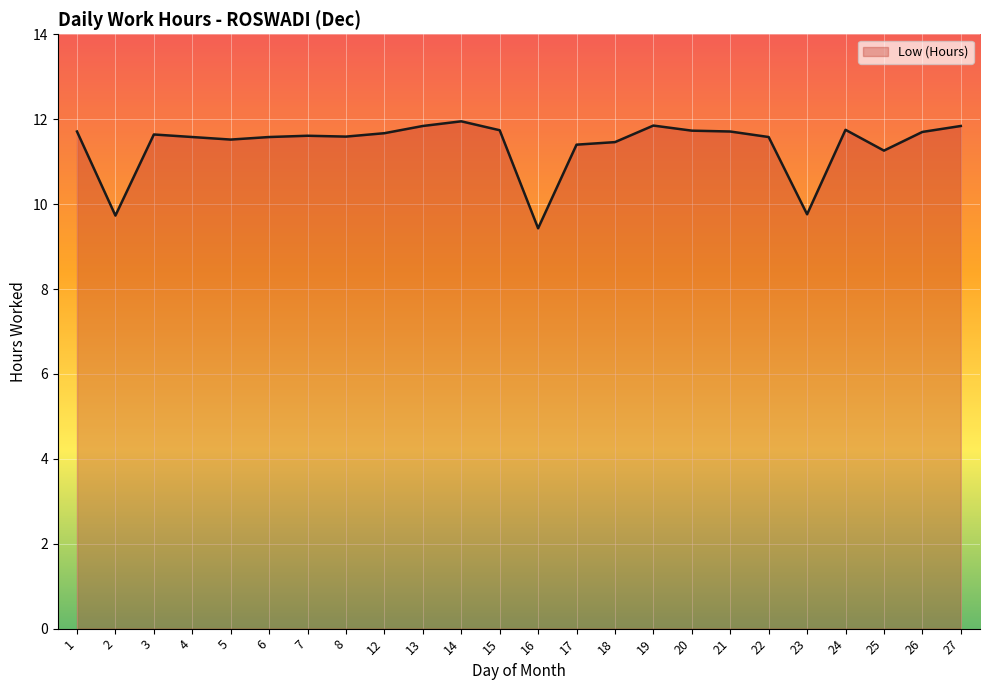

What is the approximate value at 16?

9.4